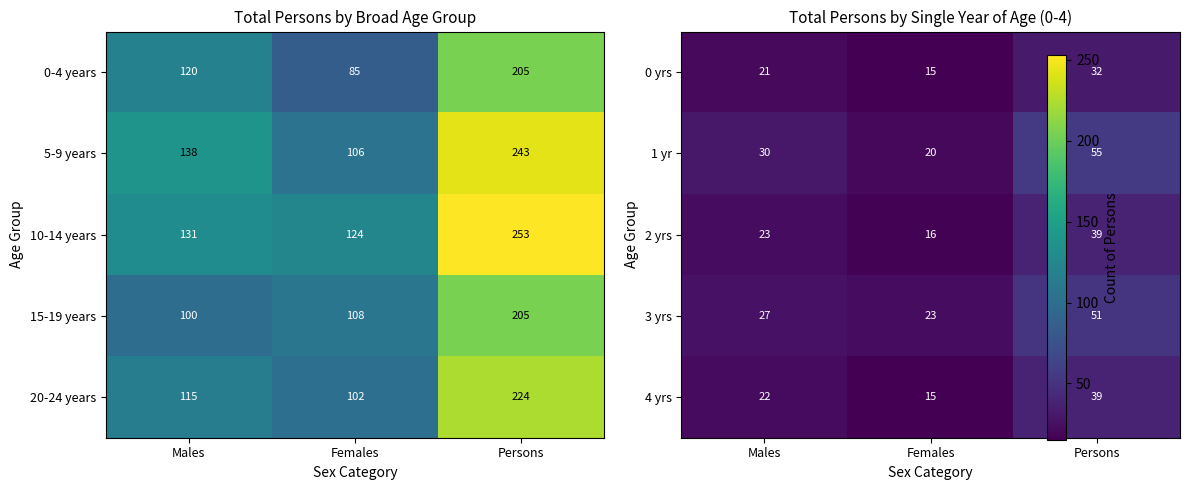

At how many categories does at least one series exceed 44?

1